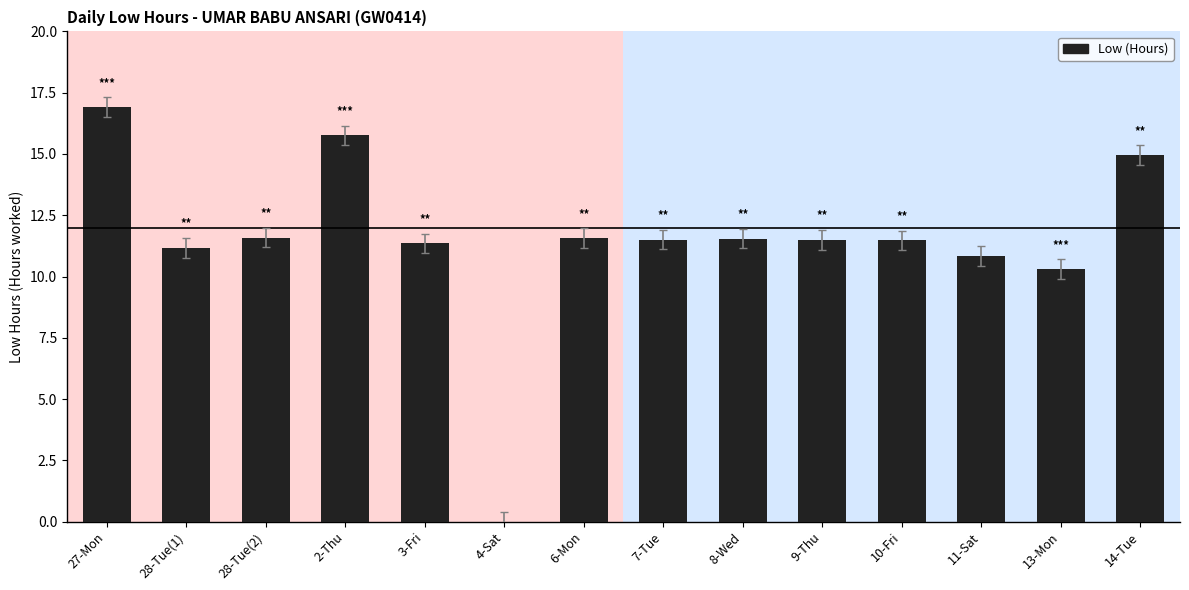

What is the sum of all values?

160.5